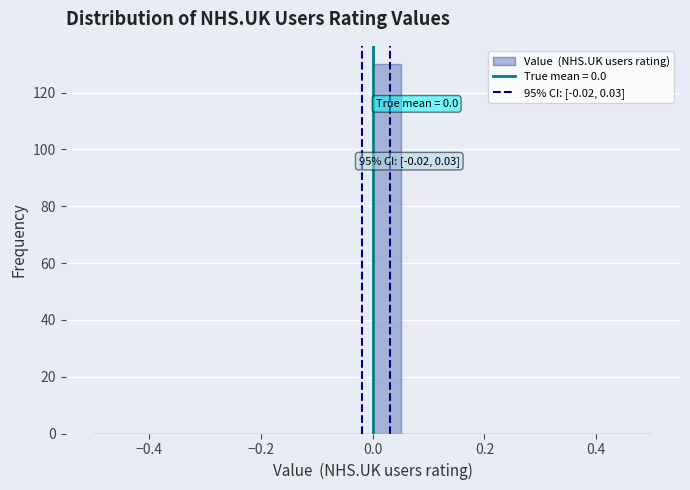

Around what value on the x-axis is the tallest bar? Give the approximate position of its centre, as read against the axis.

0.02